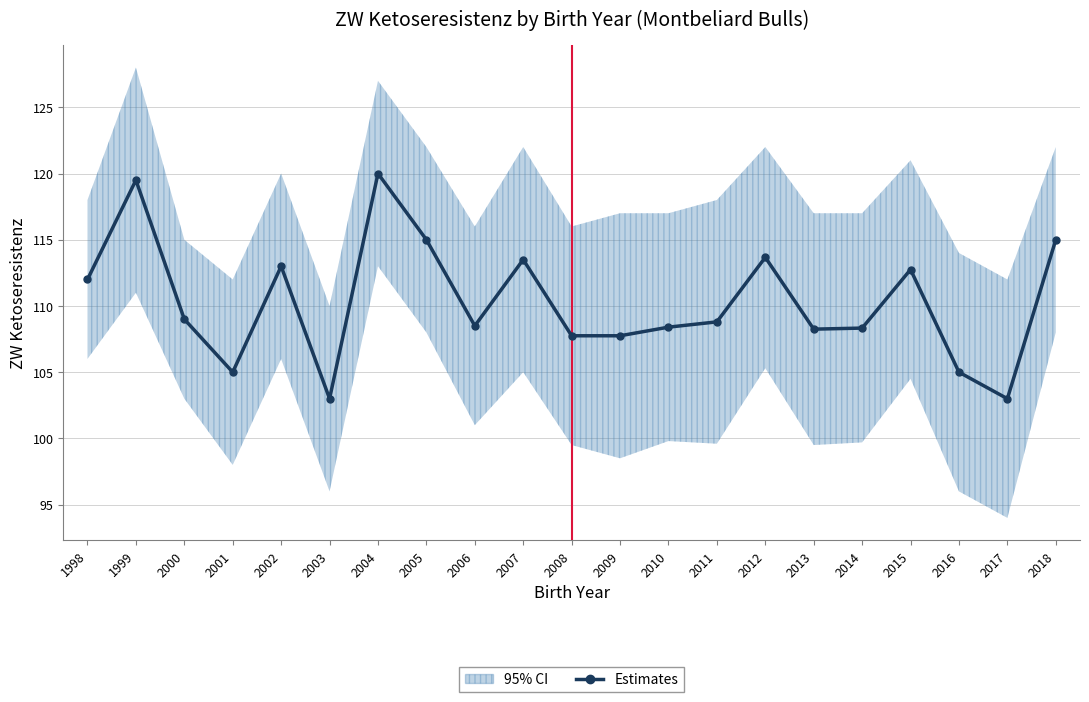

Approximately how many times larger is the value at 2006 compared to 2011?

1.0